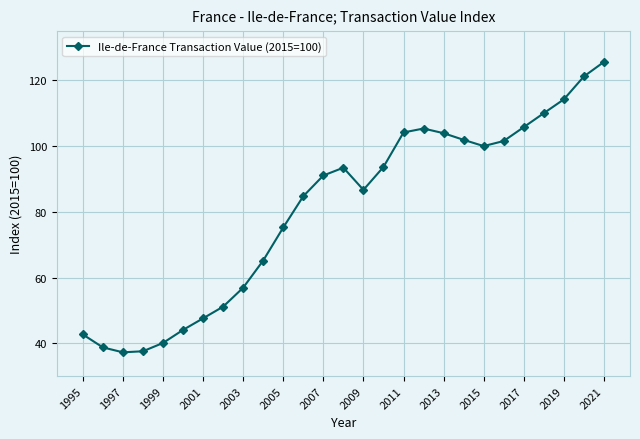

What is the average value?

80.7